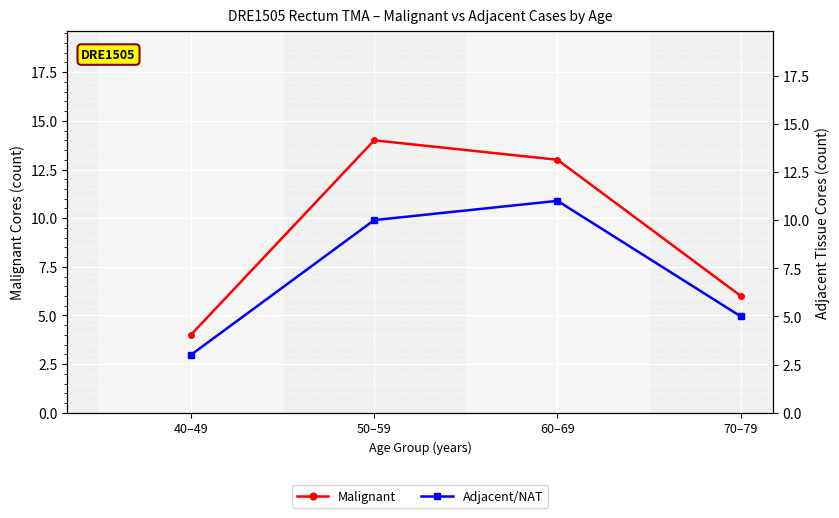

What is the sum of all Adjacent/NAT values?

29